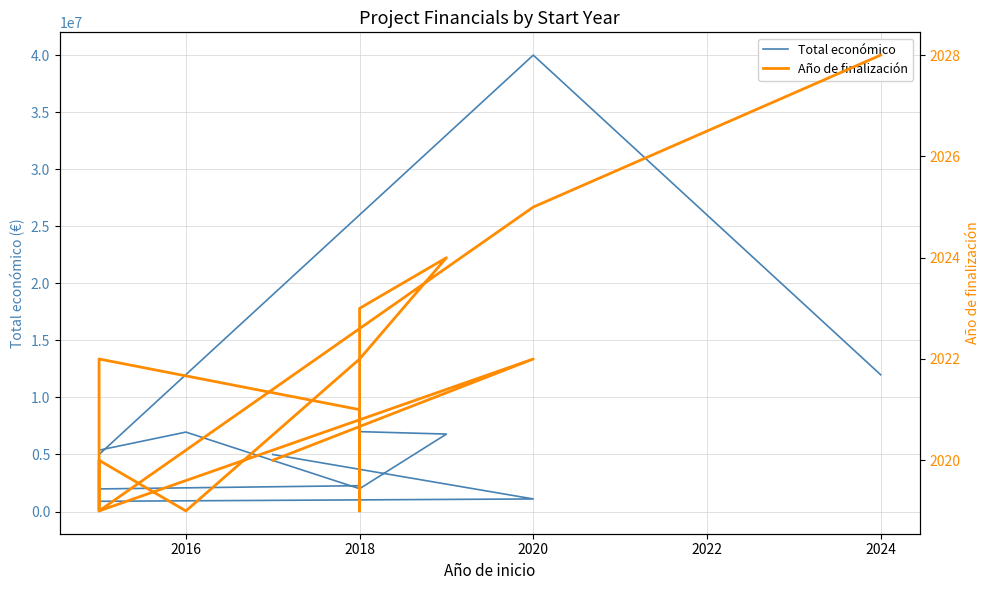

What is the difference between the second highest and second lowest values in the Total económico series?

11091816